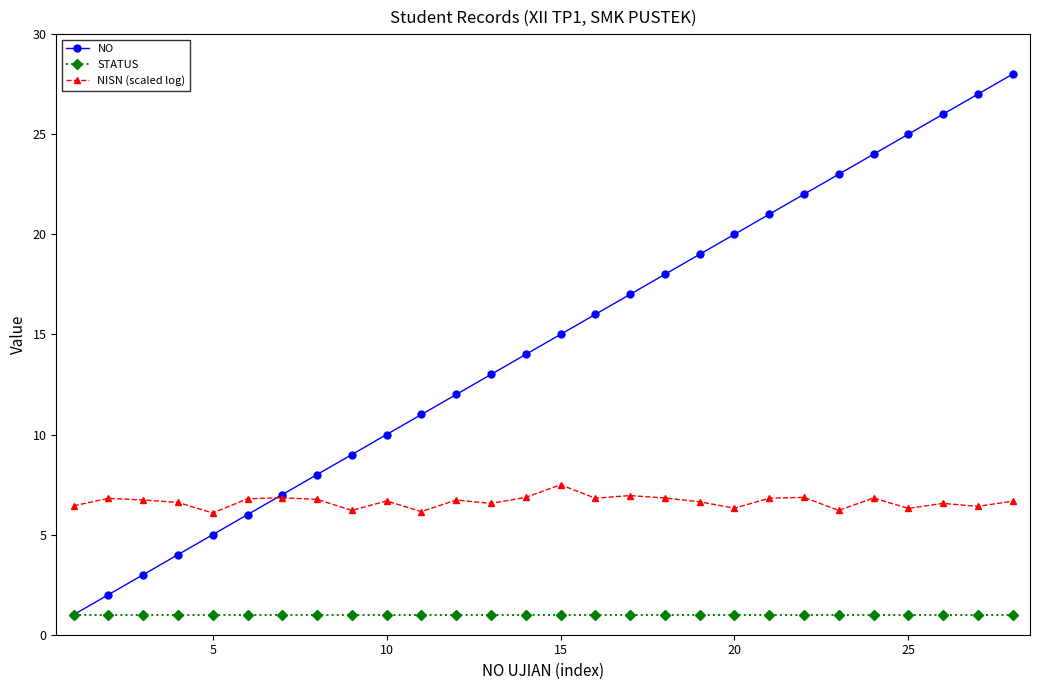

Which series has the largest total across all categories?

NO